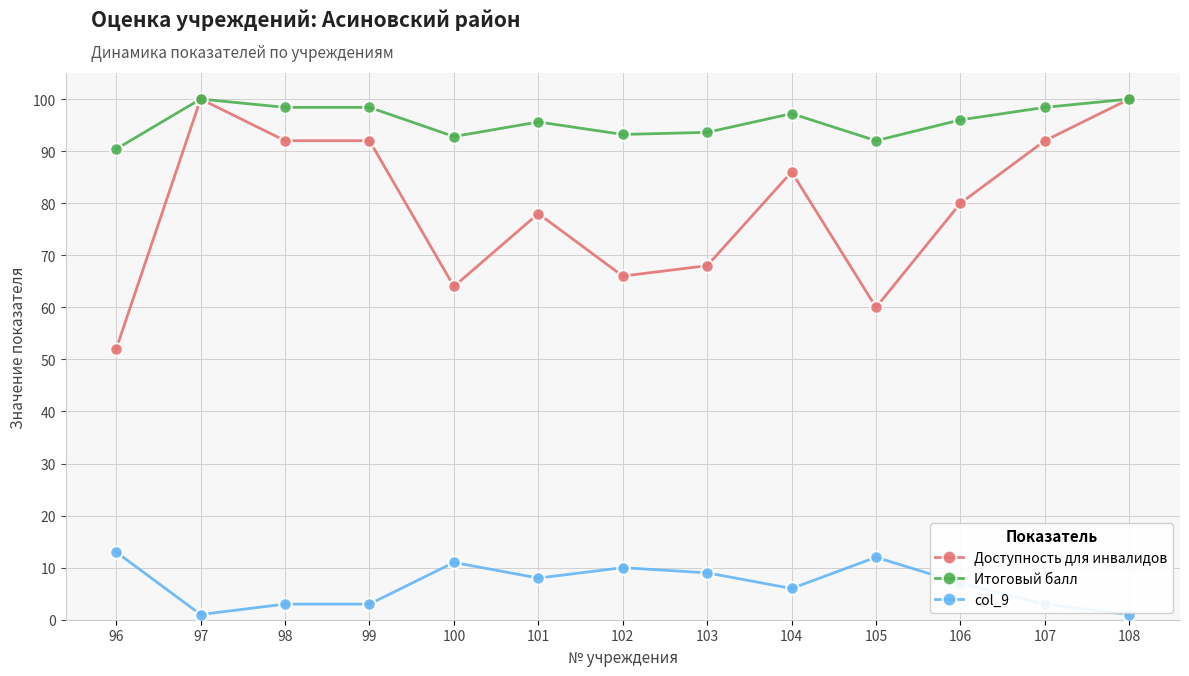

What is the value of the Итоговый балл point at the 7th from the left?

93.2